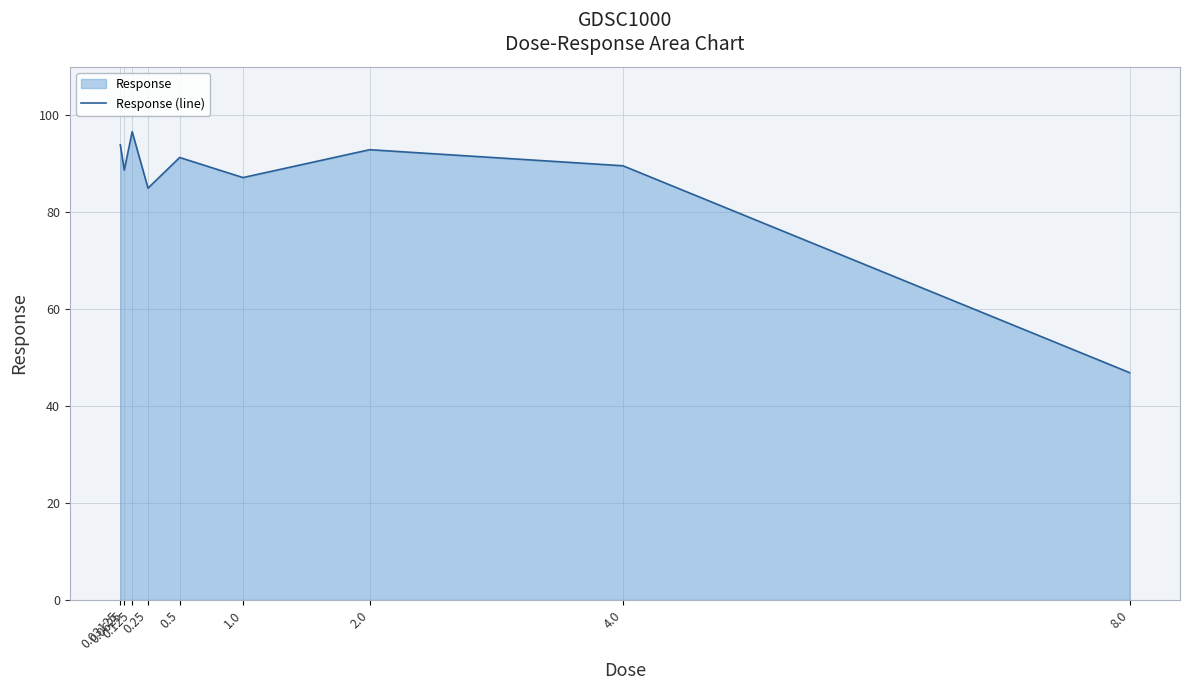

What is the average value?

85.8